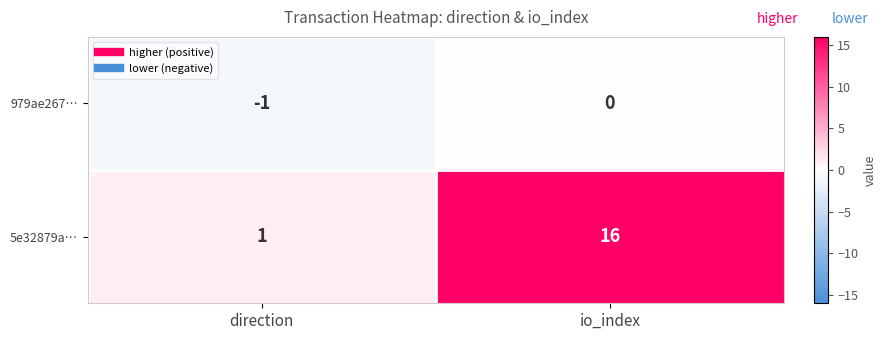

What is the smallest value displayed?

-1